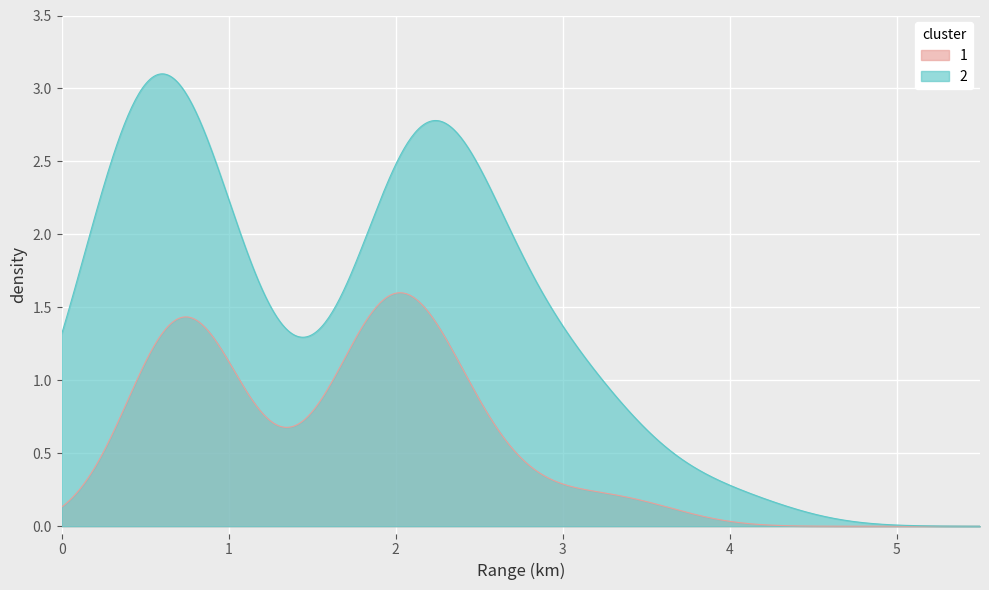

At how many categories does at least one series exceed 2?

21